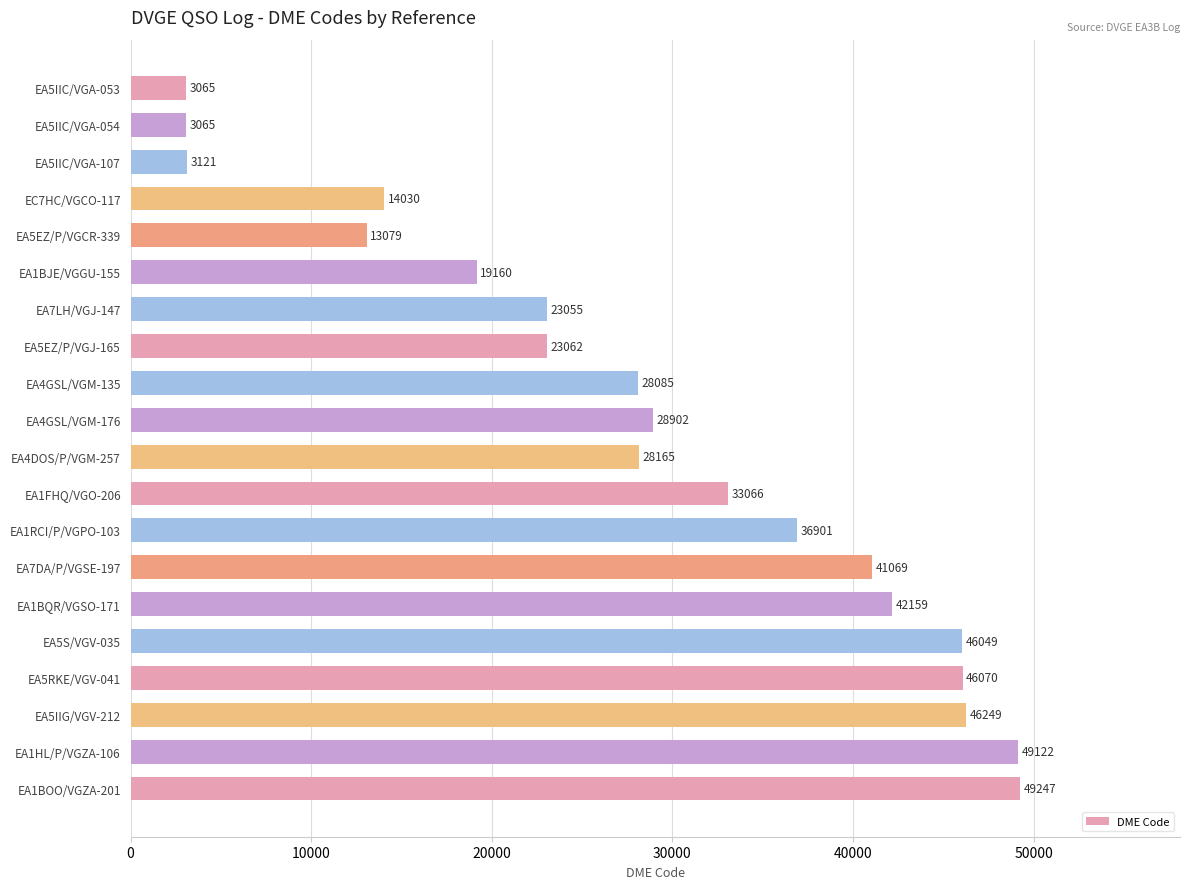

How many data points are less than 28902?

10